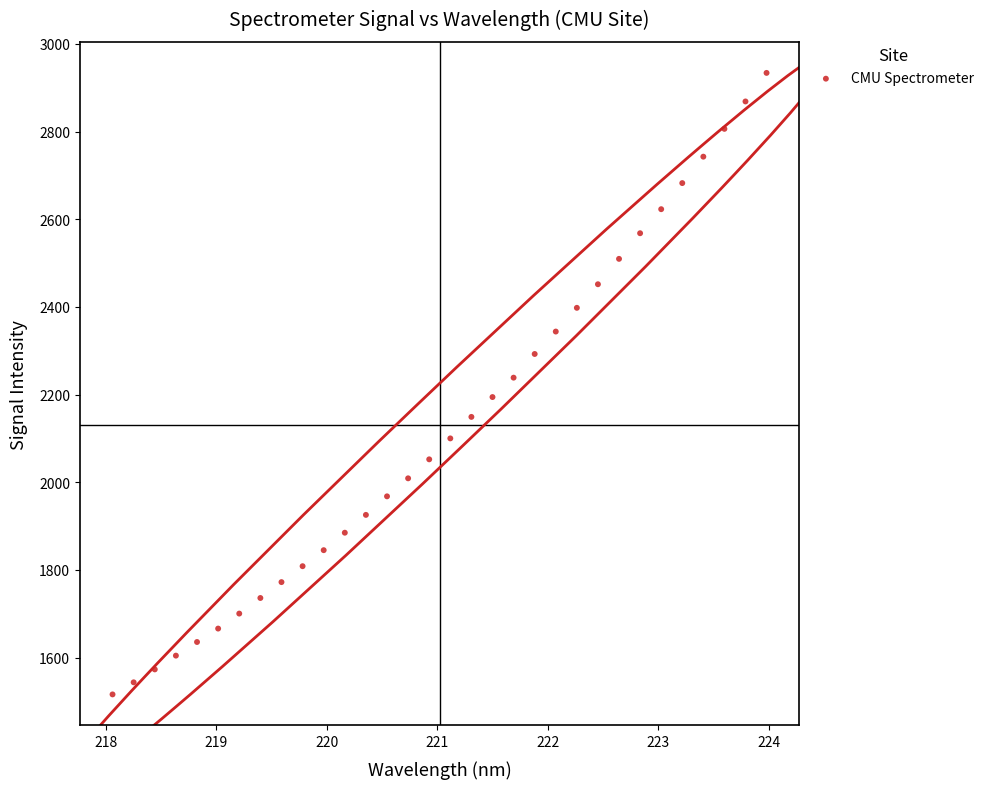

What is the range of X values (max minus min)?

5.9